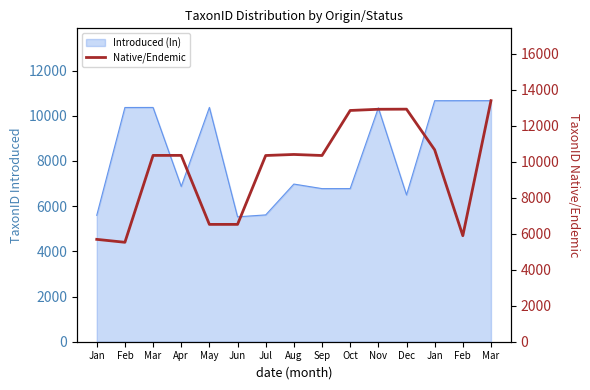

Approximately how many times larger is the value at Mar compared to Jan?

2.4